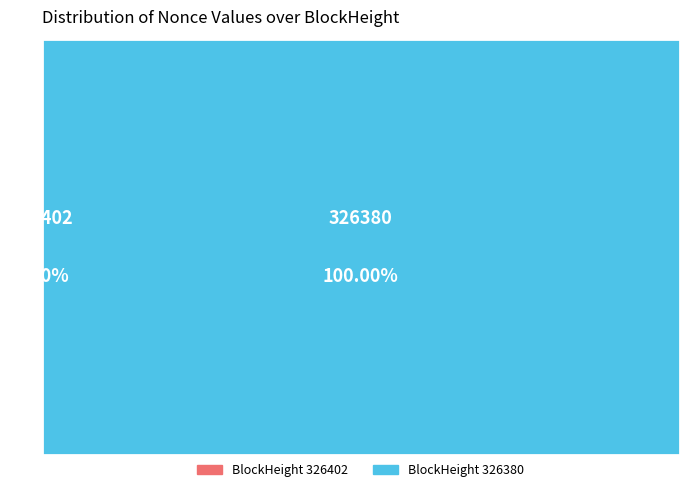

Is it true that 326402 is 6% of the pie?

False